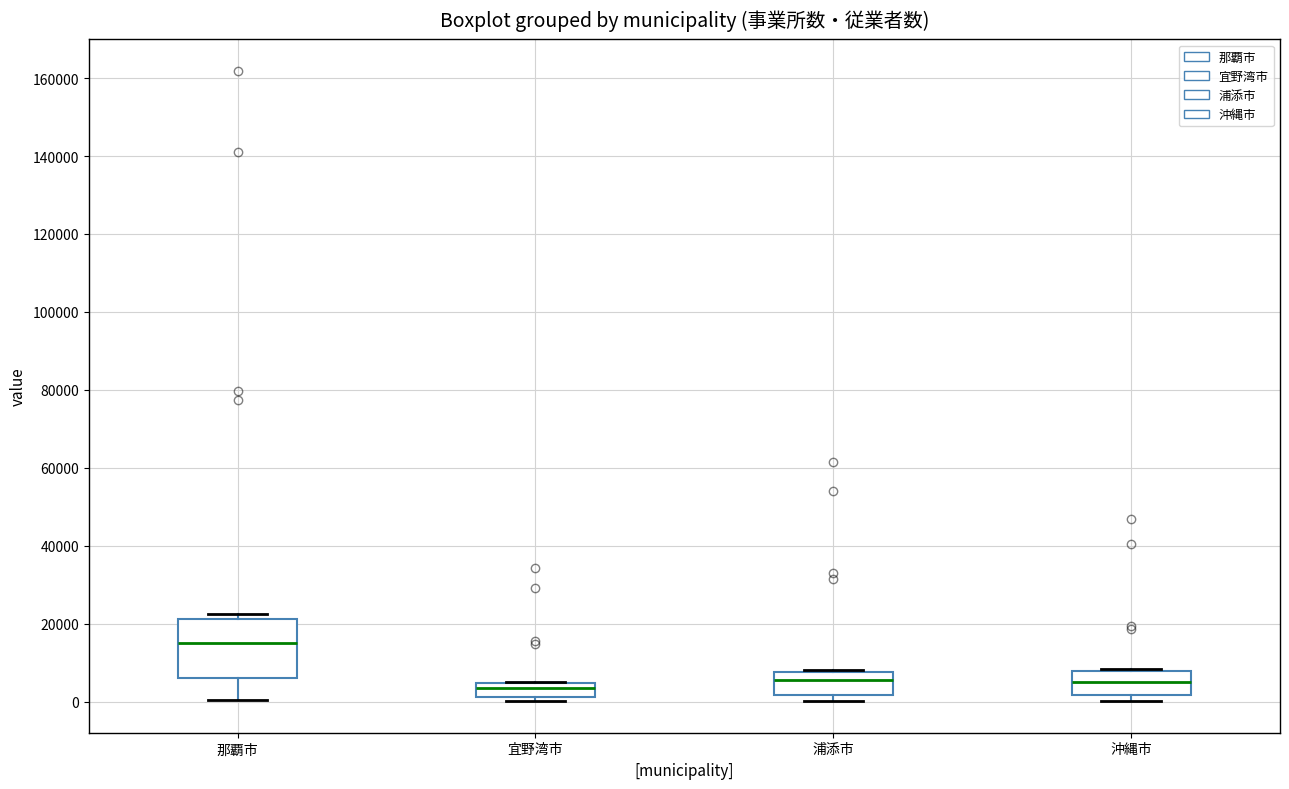

Where is the upper edge of the box for 宜野湾市 on the y-axis? The values are not printed on the chart, so give them approximately, as read against the axis.

4000